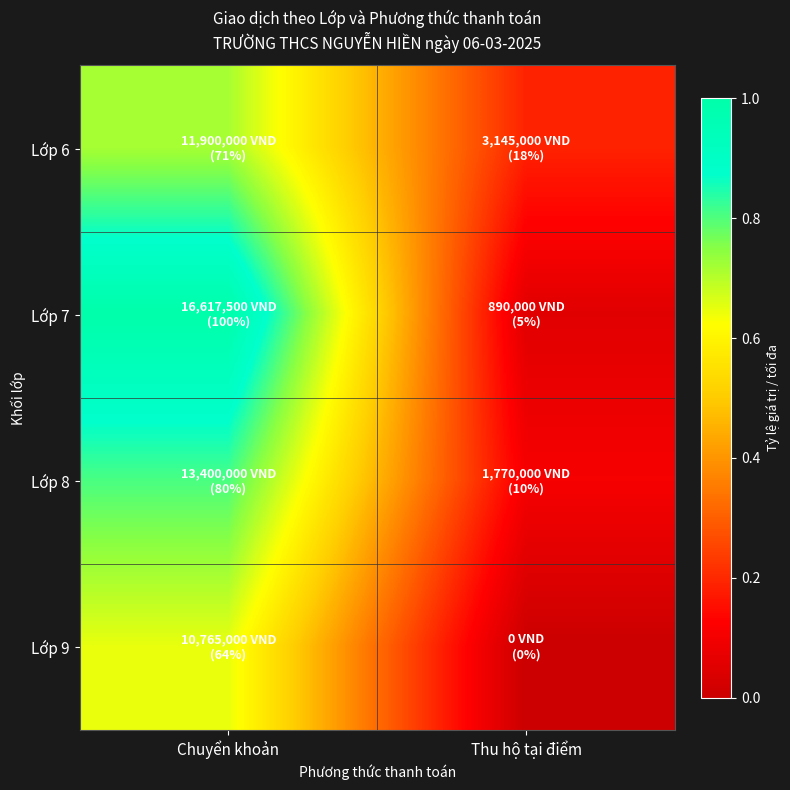

Rank the series at Thu hộ tại điểm from highest to lowest value.

Lớp 6, Lớp 8, Lớp 7, Lớp 9